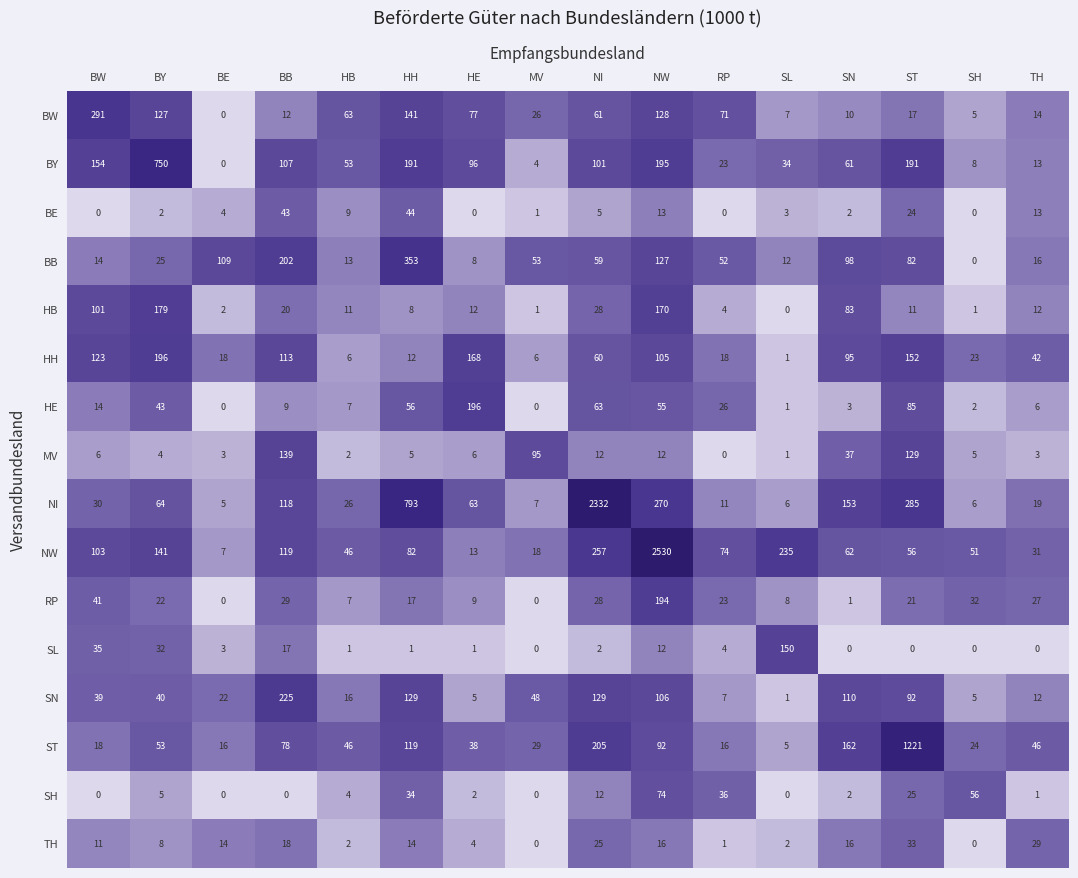

The SL series shows 87 at TH. True or false?

False